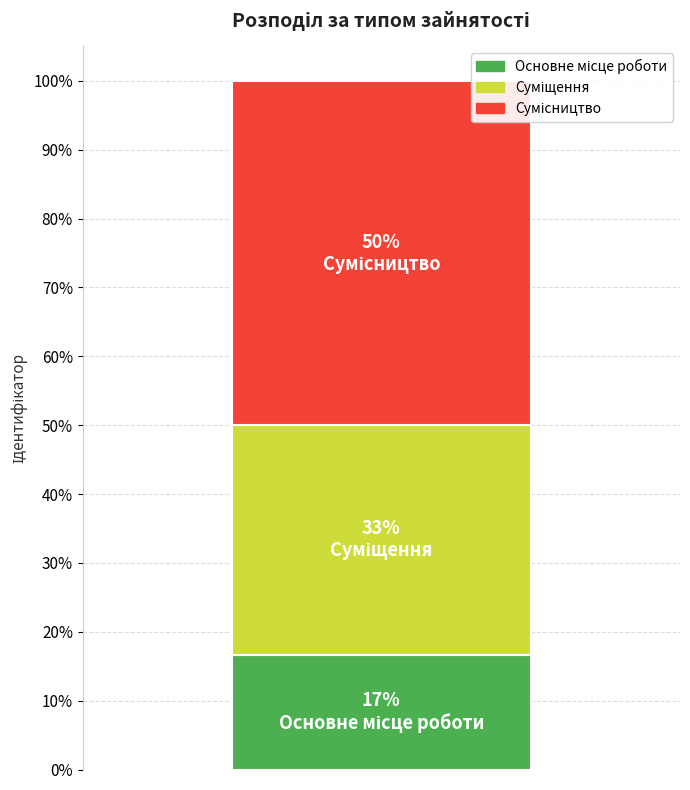

Are the bars grouped side by side (vs. stacked)?

No